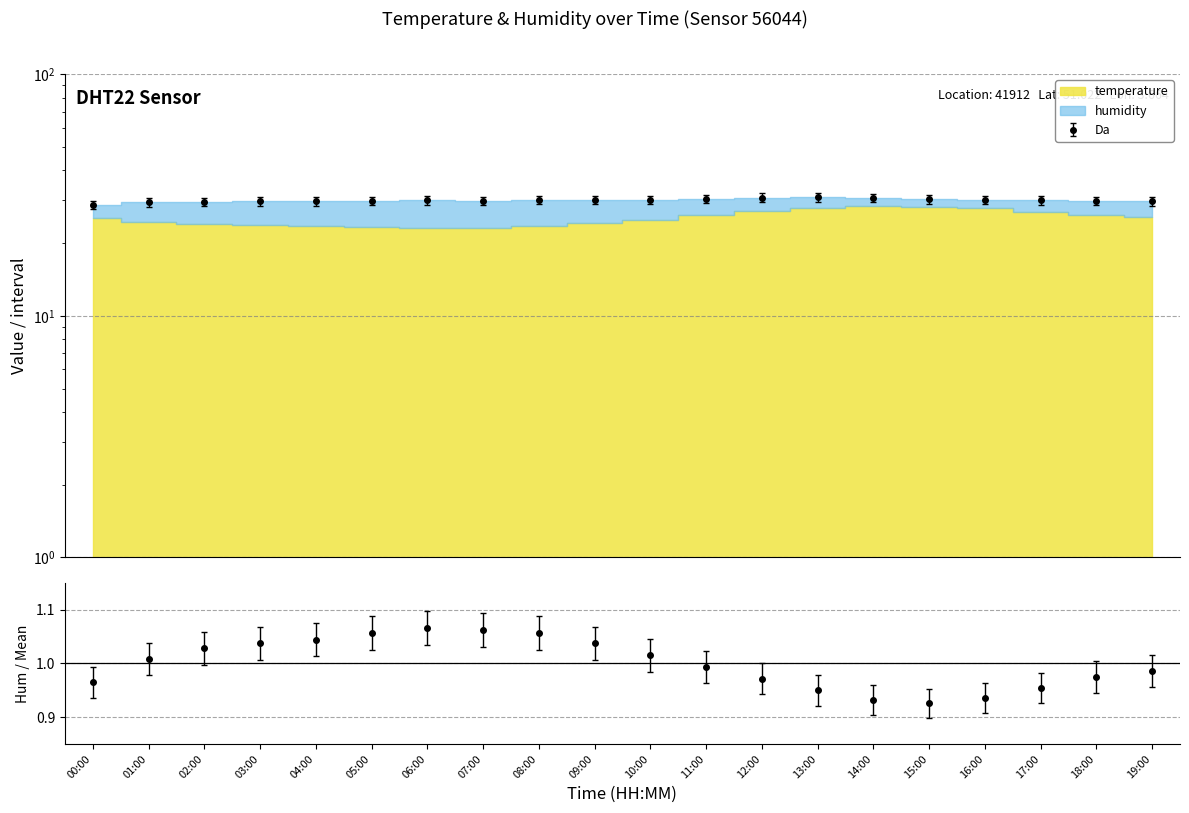

How many interior local valleys (lower than both neighbors) does the data have?

1